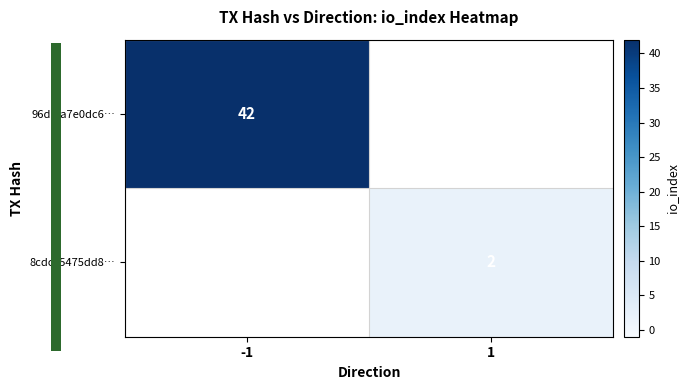

Is it true that 8cdcc5475dd8… equals 2 at 1?

True